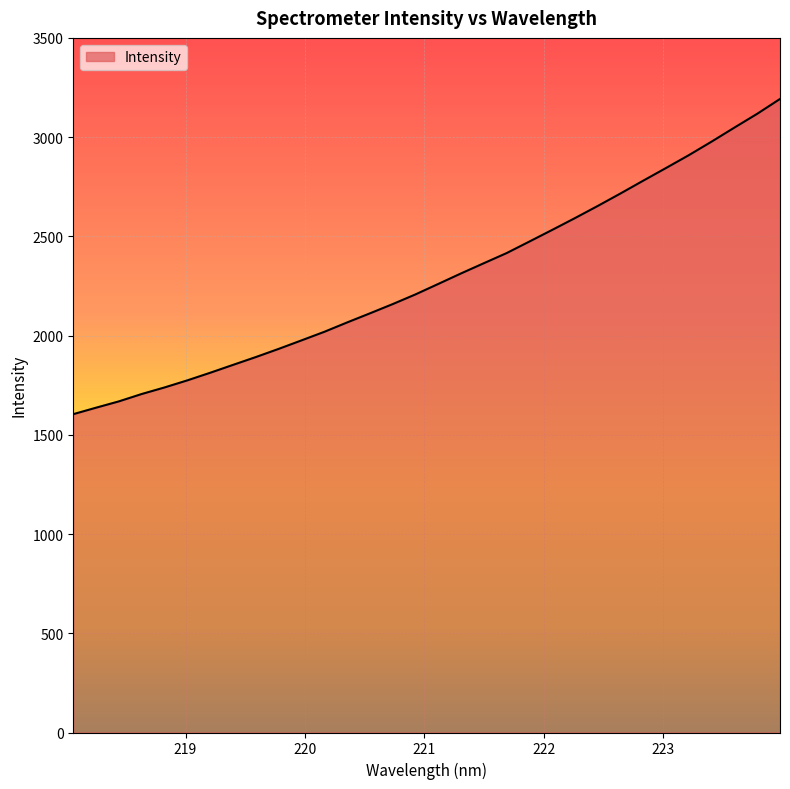

What is the difference between the maximum and minimum values?

1588.2